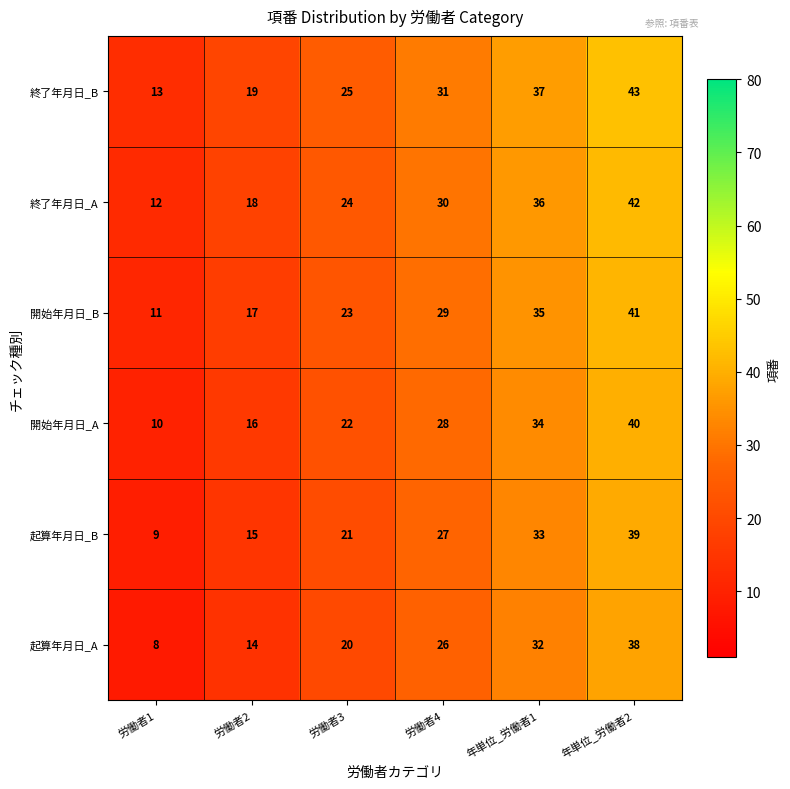

At which category does the chart reach its peak across all series?

年単位_労働者2